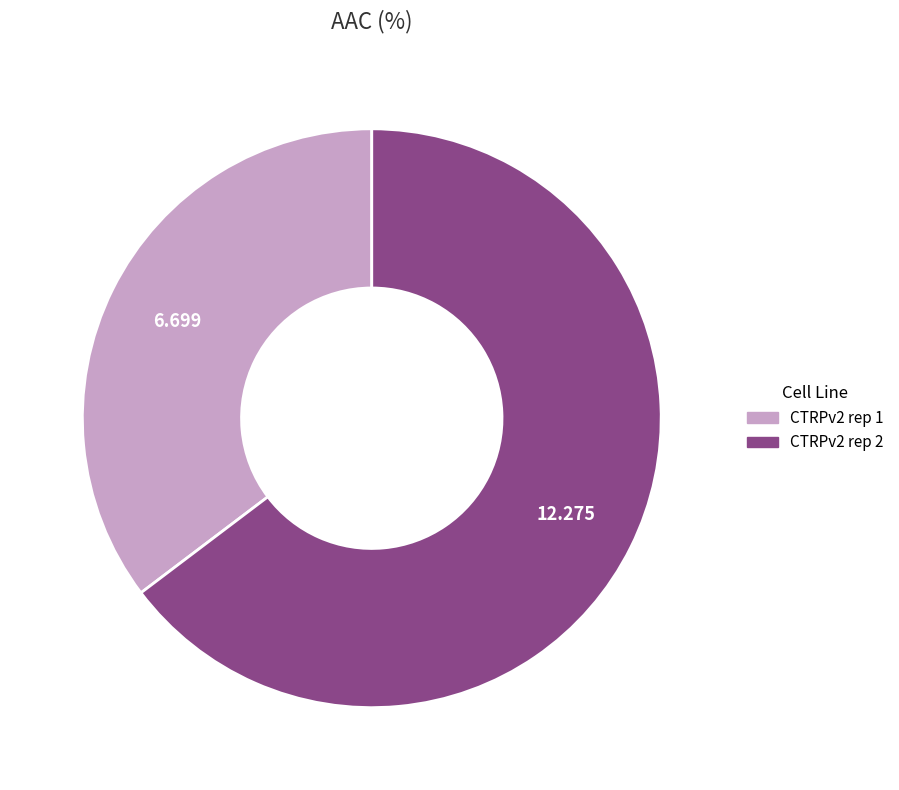

Is there any slice that represents more than half of the pie?

Yes